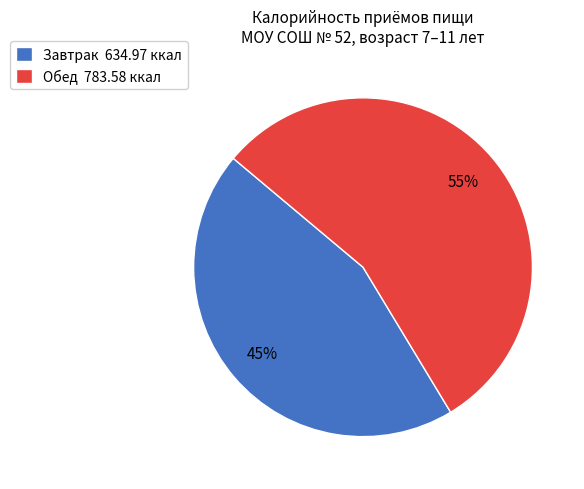

Between Завтрак 634.97 ккал and Обед 783.58 ккал, which is larger?

Обед 783.58 ккал